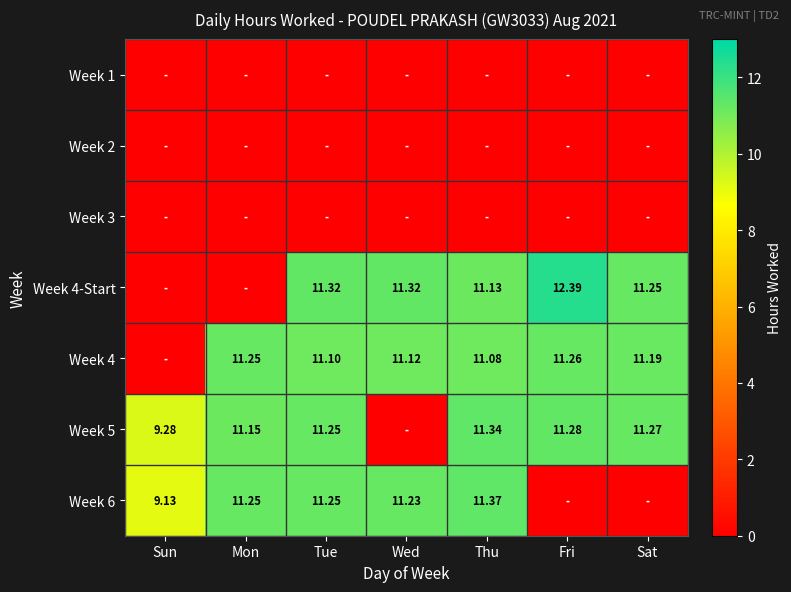

Where is Week 1 nearest to the value 0?

Sun